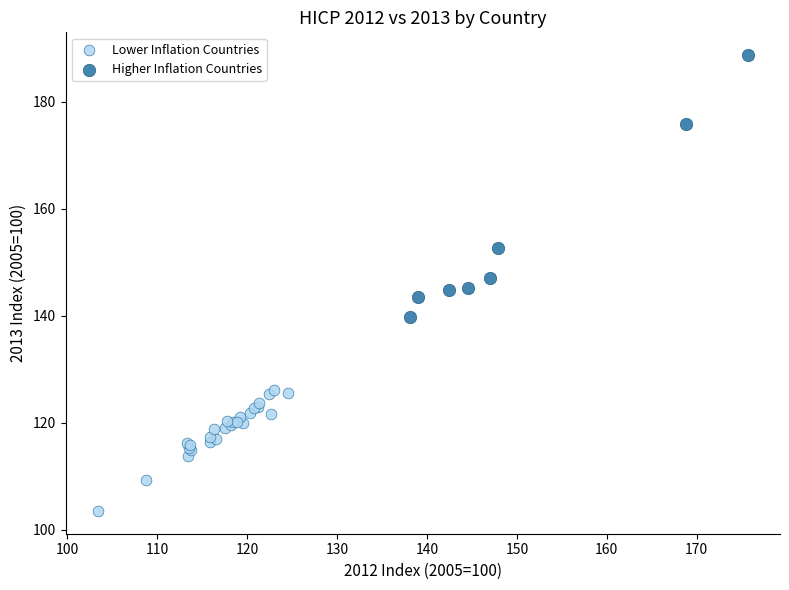

Which series has the largest Y range (max minus min)?

Higher Inflation Countries